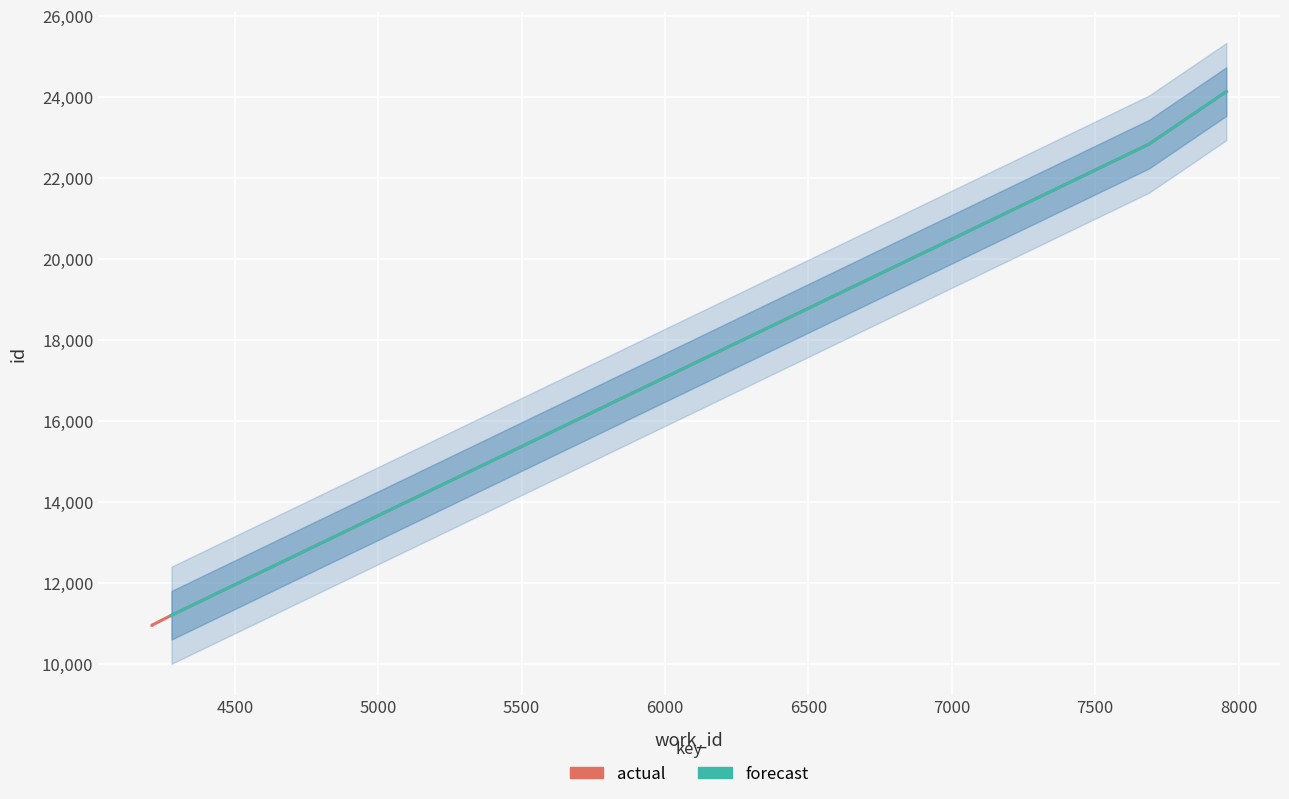

What is the sum of the values at 4279 and 7957?

35328